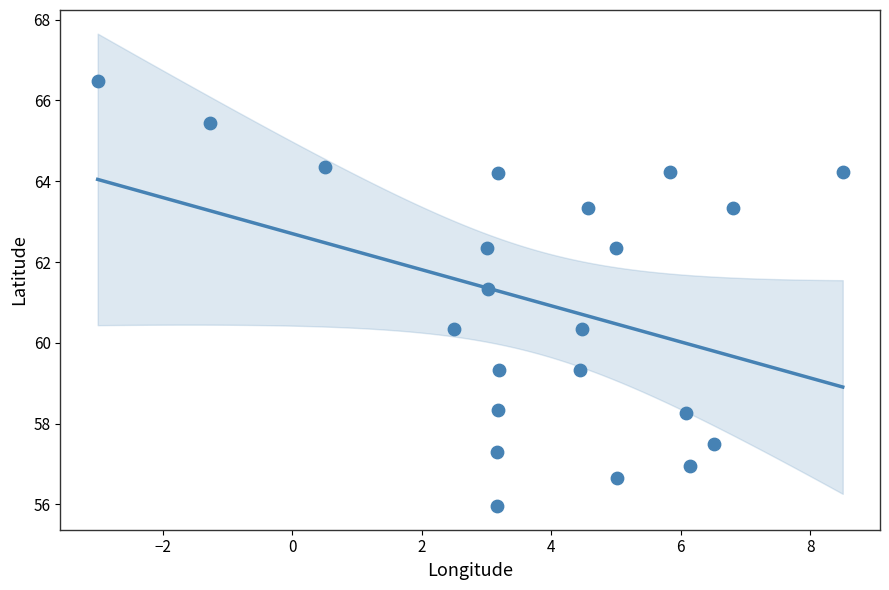

What is the range of X values (max minus min)?

11.5